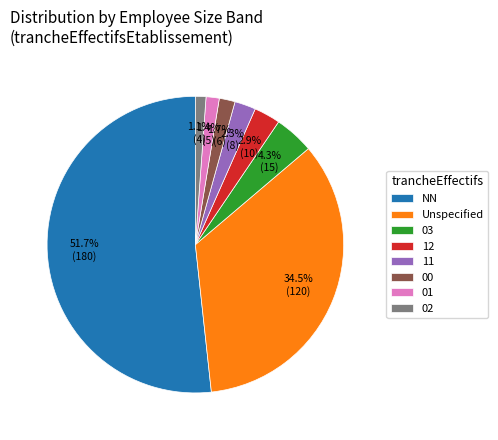

Which category has the biggest portion of the pie?

NN